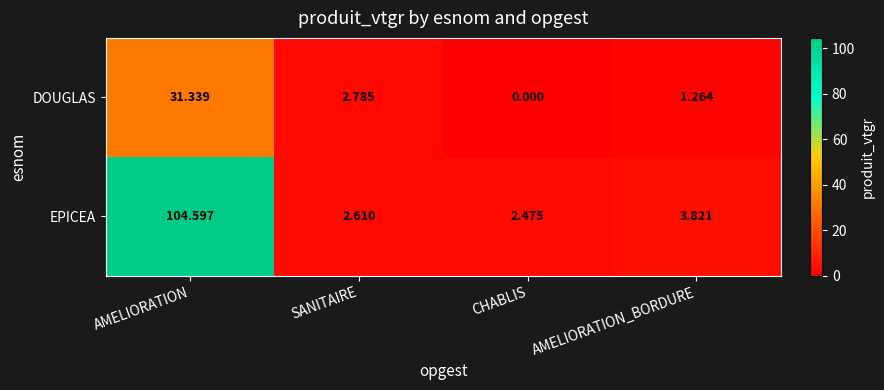

How many data points does each series have?

4